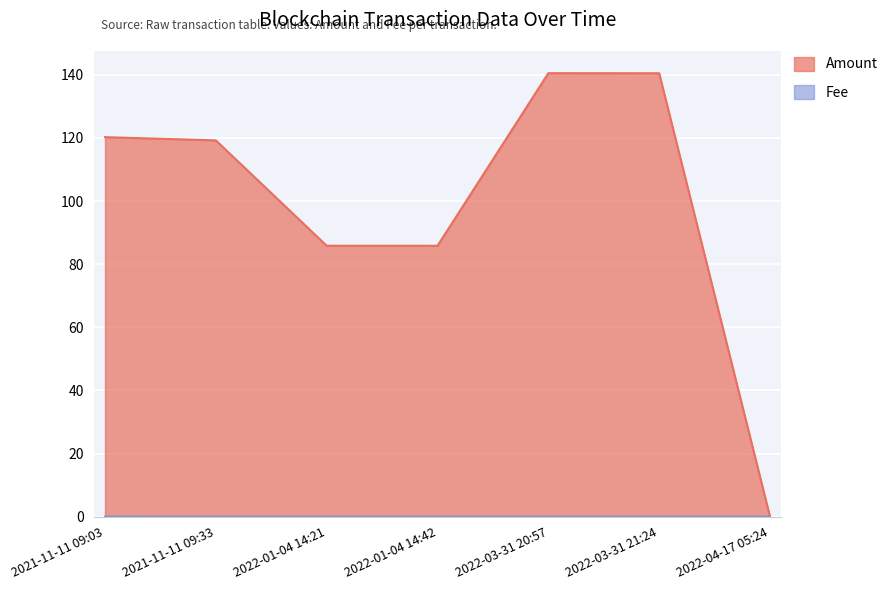

True or false: Amount has a value of 0.0 at 2022-04-17 05:24.

True